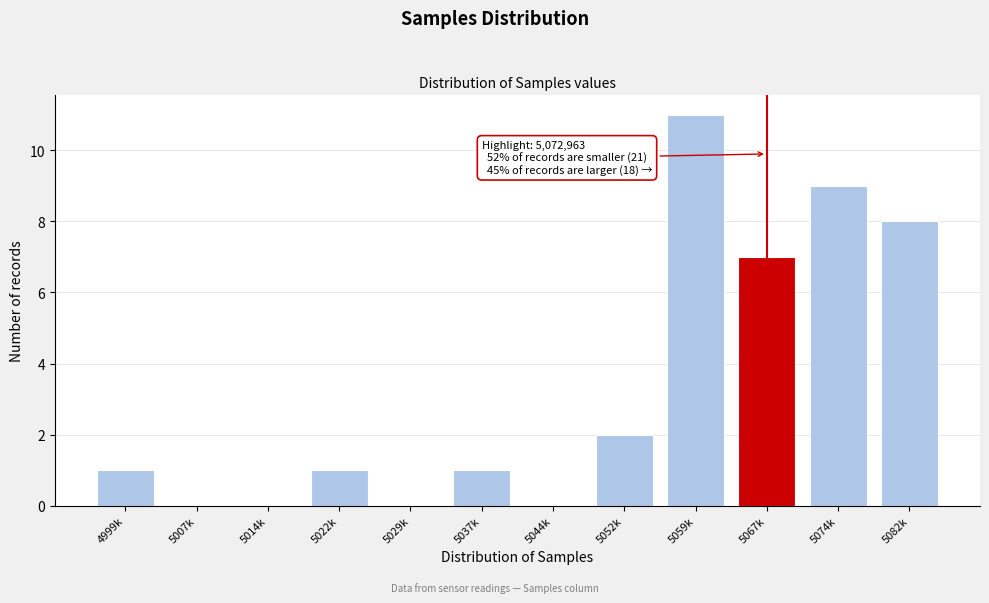

Reading right to left, extract all data points from this chart.

5082k=8	5074k=9	5067k=7	5059k=11	5052k=2	5044k=0	5037k=1	5029k=0	5022k=1	5014k=0	5007k=0	4999k=1